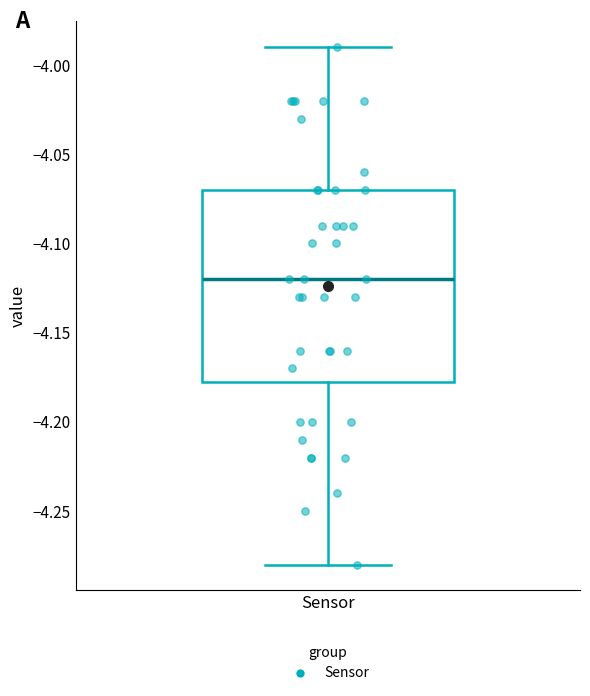

Transcribe this box plot: give where the median line is, the range the box spans, and where the two whiskers end, as read against the y-axis. The values are not printed on the chart, so give them approximately, as read against the axis.

median -4.120, box -4.175 to -4.070, whiskers -4.280 to -3.990